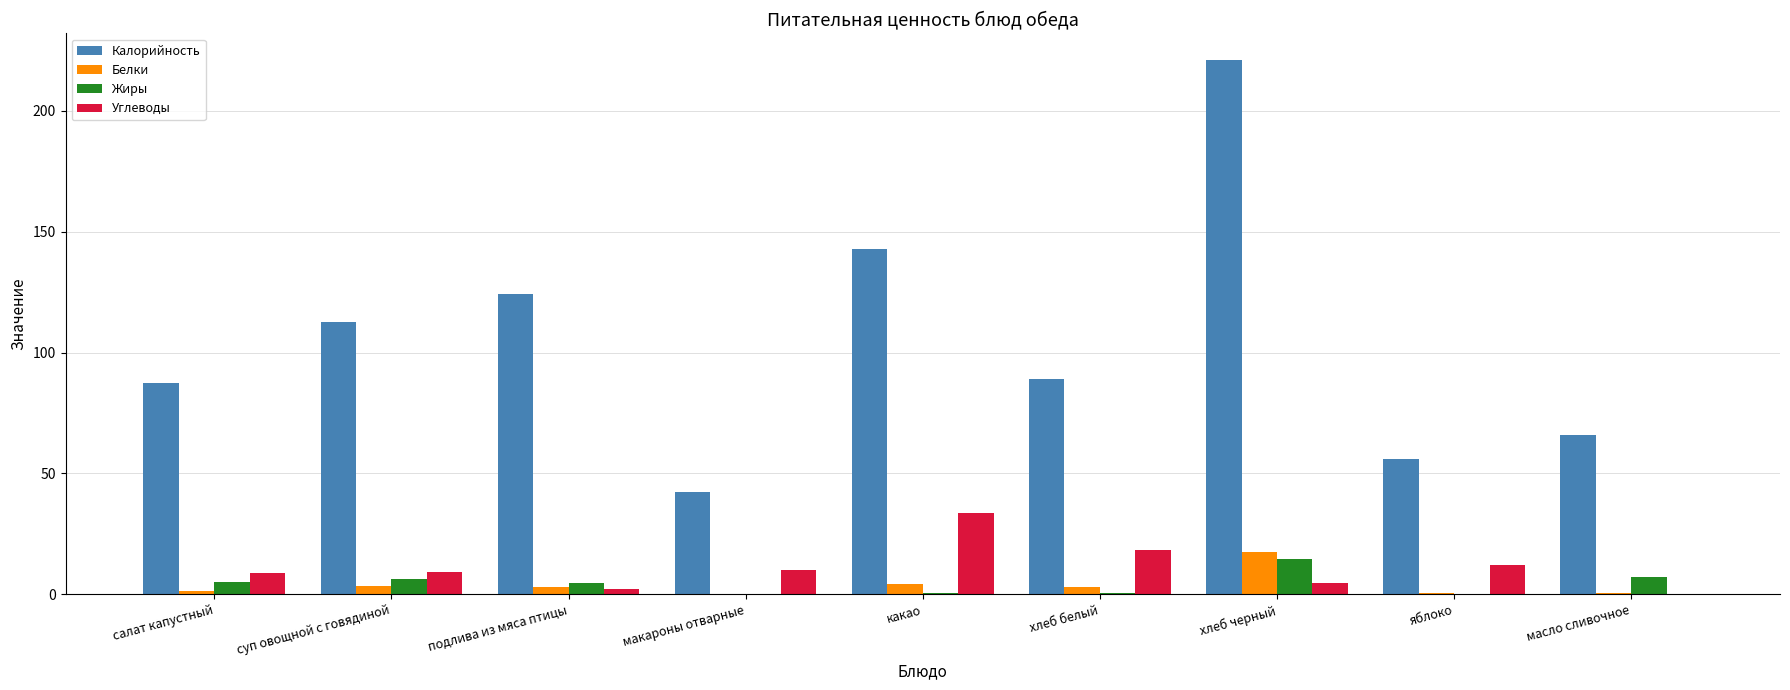

How many series are shown in this chart?

4